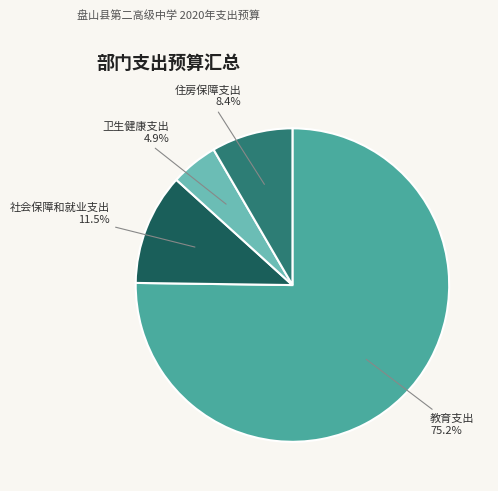

To the nearest percent, what is the average slice percentage?

25%